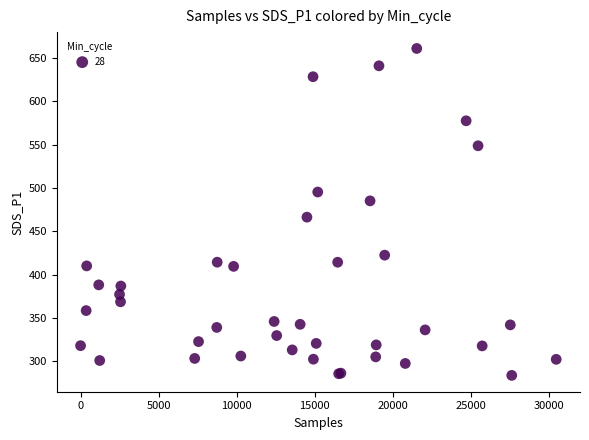

What Y value in the scatter plot is closest to 472?

466.4